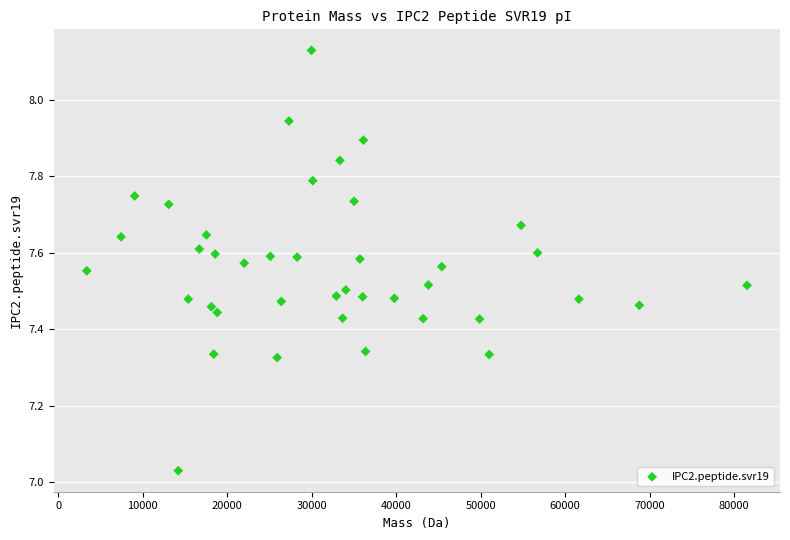

What is the range of X values (max minus min)?

78170.8